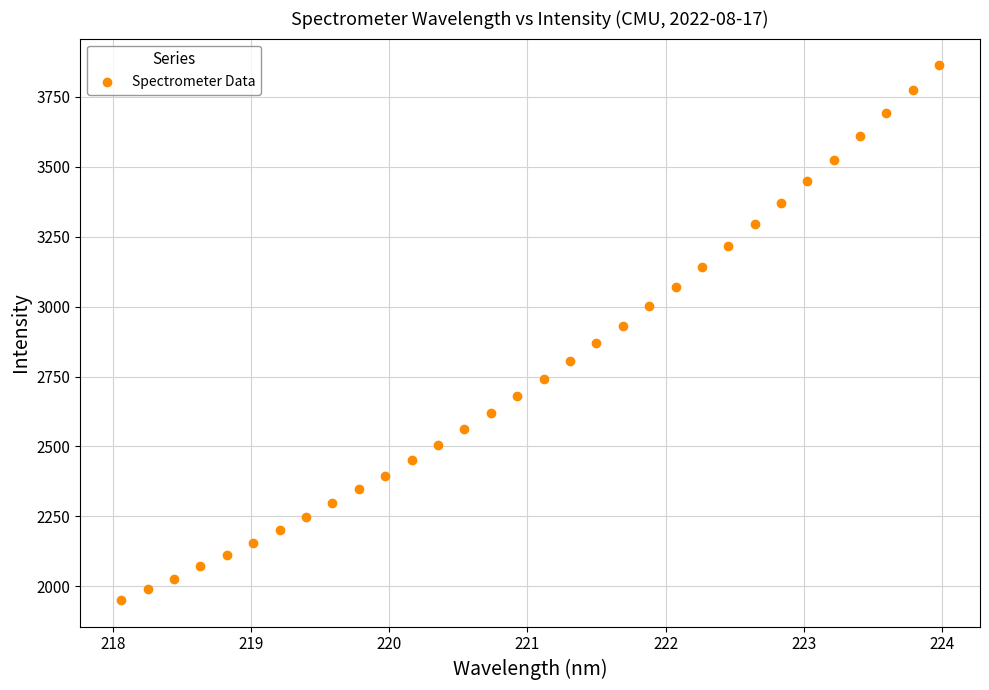

What is the range of X values (max minus min)?

5.9